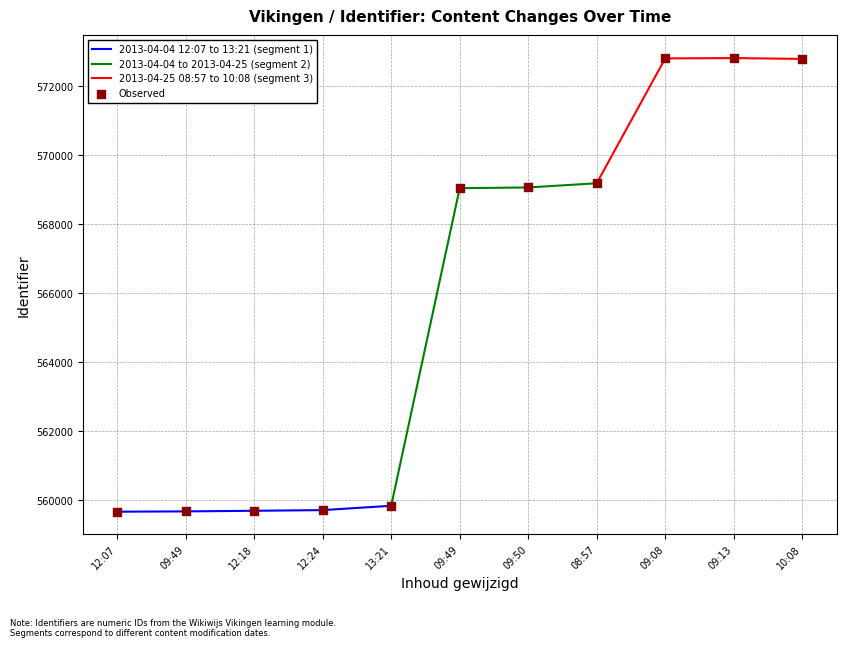

What is the change in value from 13:21 to 09:08?

+12965